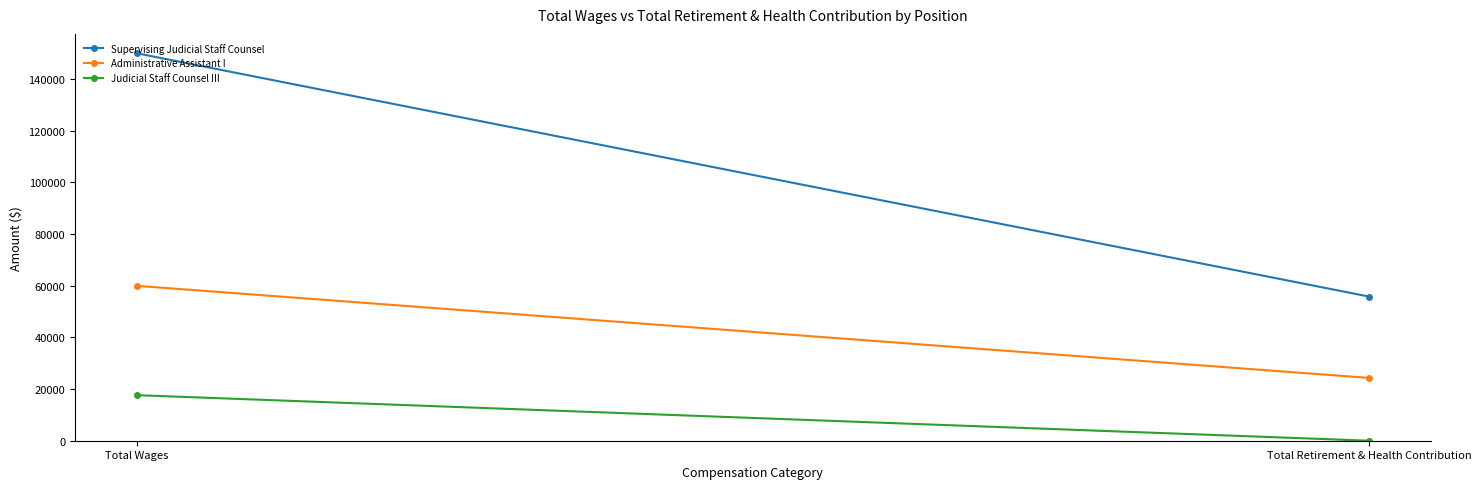

Reading right to left, what are all the values shown in this chart?

Supervising Judicial Staff Counsel: 55807	149982
Administrative Assistant I: 24314	59956
Judicial Staff Counsel III: 0	17633